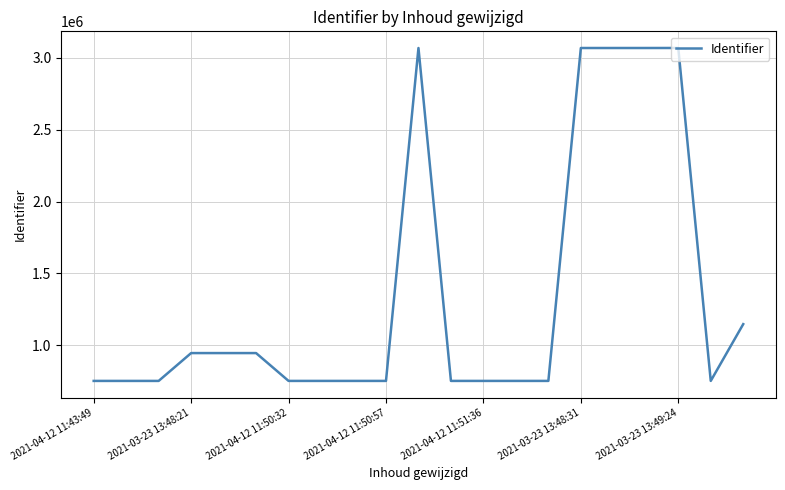

What is the greatest value displayed?

3068641